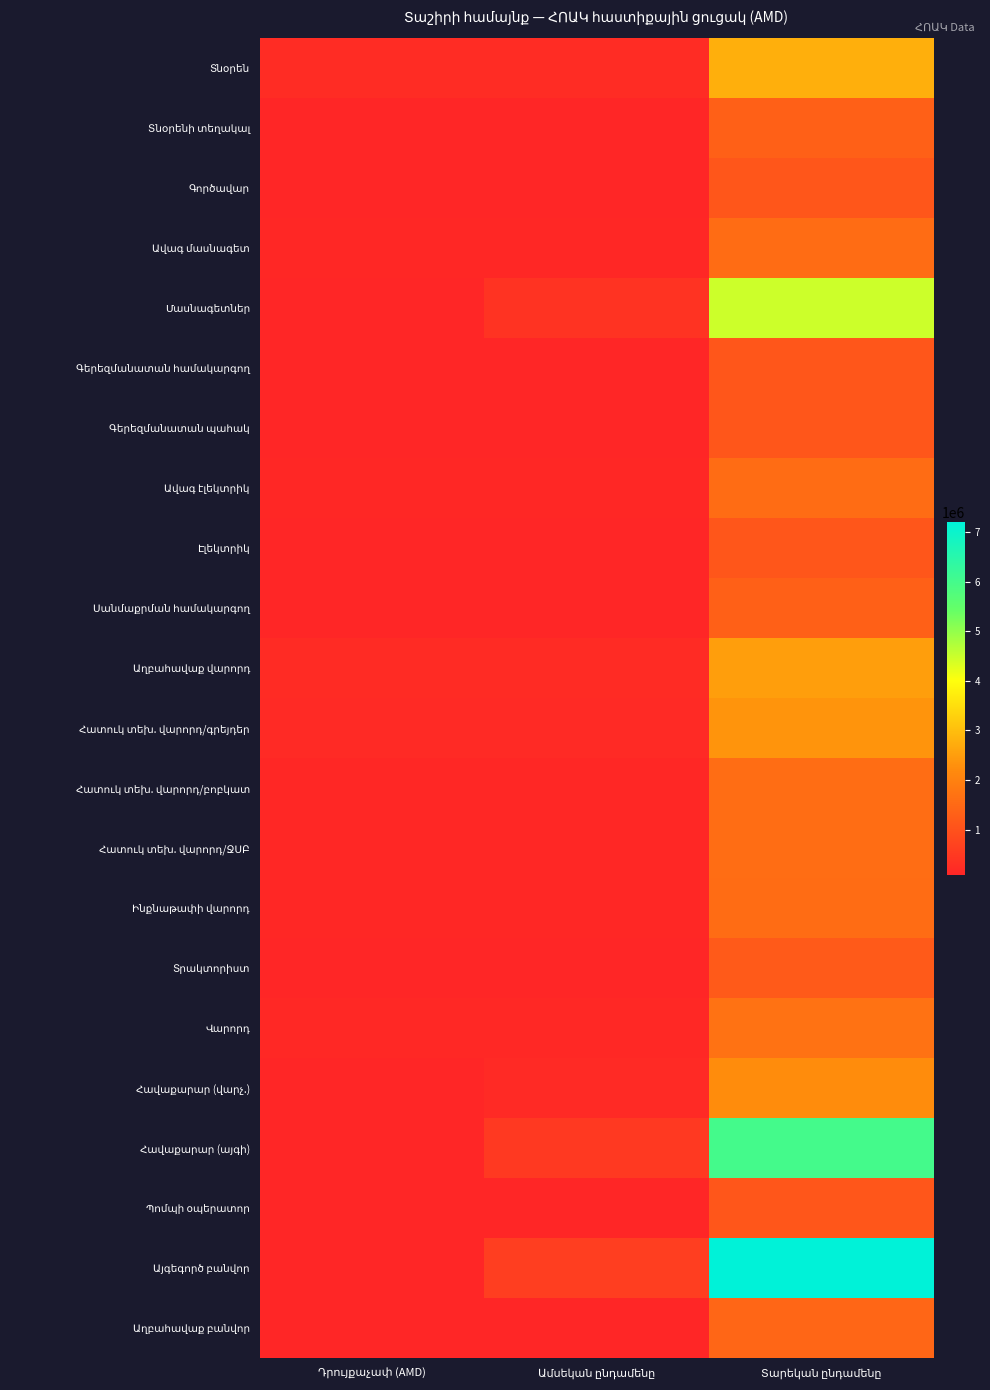

Rank the categories by Ավագ էլեկտրիկ value from highest to lowest.

Տարեկան ընդամենը, Դրույքաչափ (AMD), Ամսեկան ընդամենը